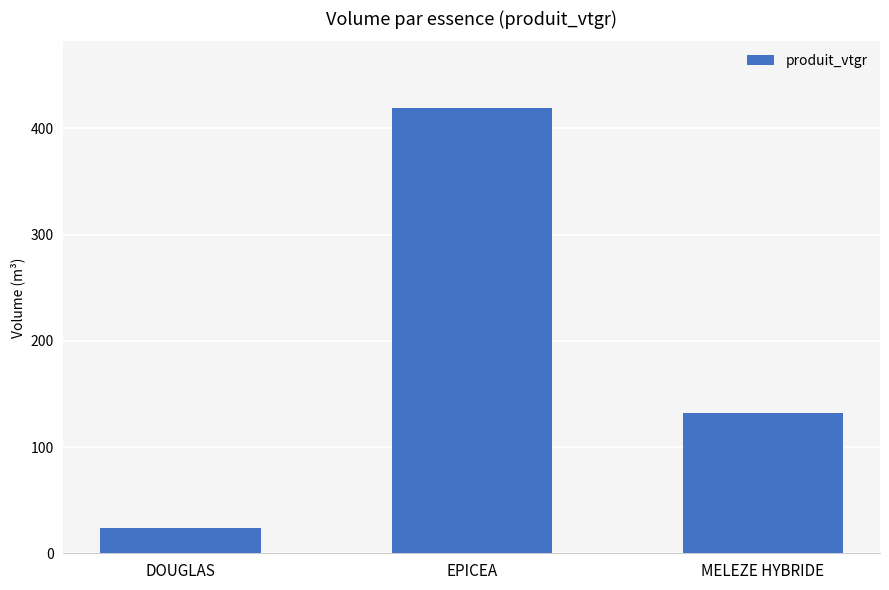

Which label corresponds to the largest value in the chart?

EPICEA